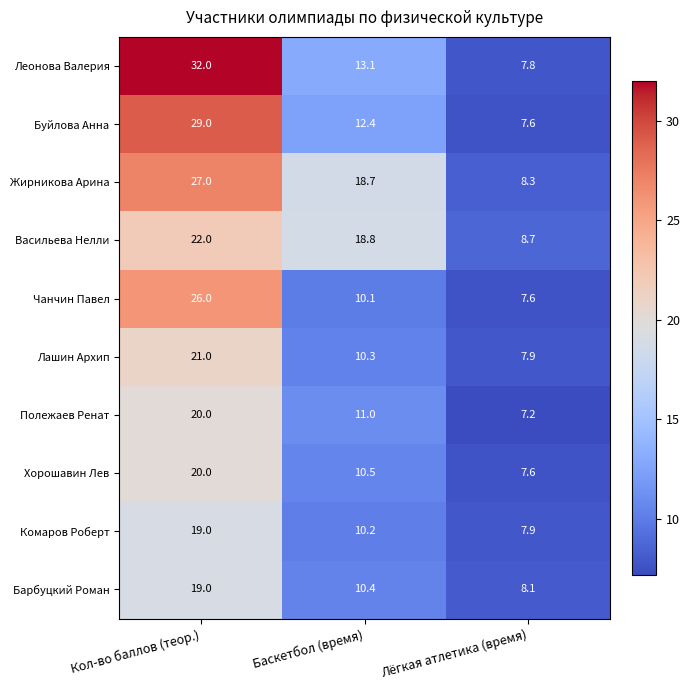

List the labels in order of Барбуцкий Роман value, smallest first.

Лёгкая атлетика (время), Баскетбол (время), Кол-во баллов (теор.)